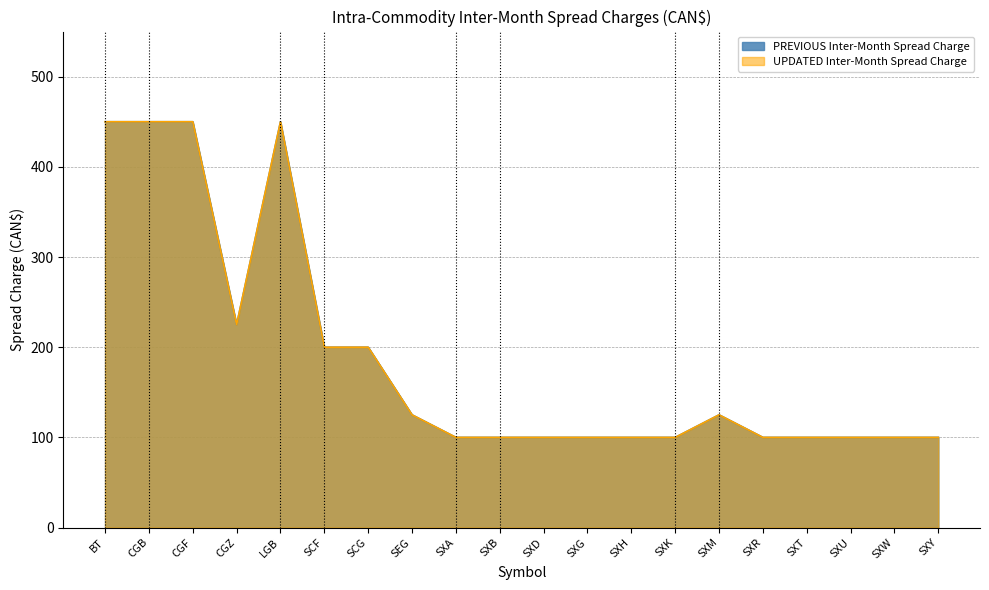

At which category does the chart reach its minimum across all series?

SXA